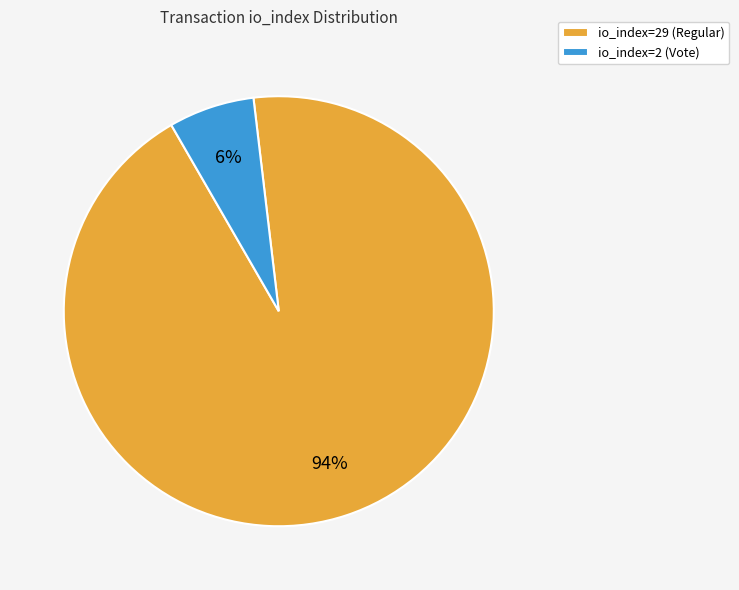

True or false: io_index=29 (Regular) accounts for 99% of the total.

False